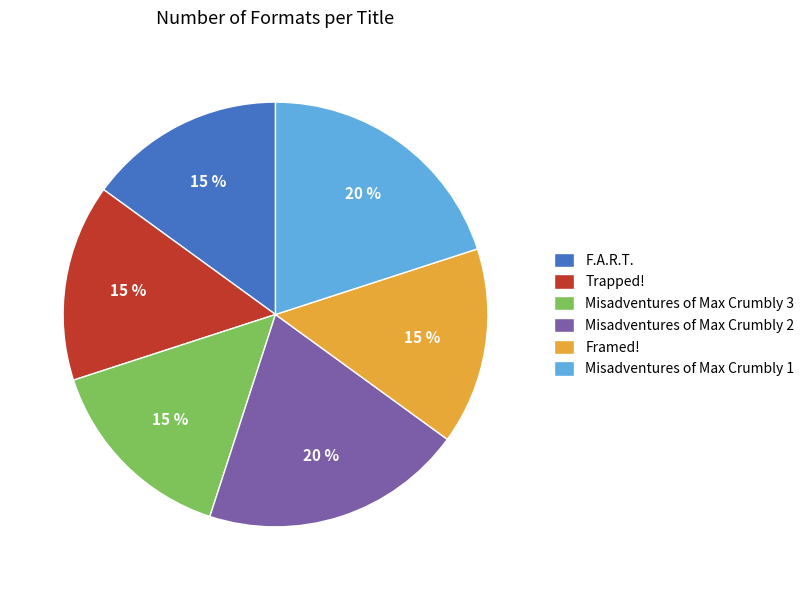

To the nearest percent, what percentage of the pie is Misadventures of Max Crumbly 1?

20%